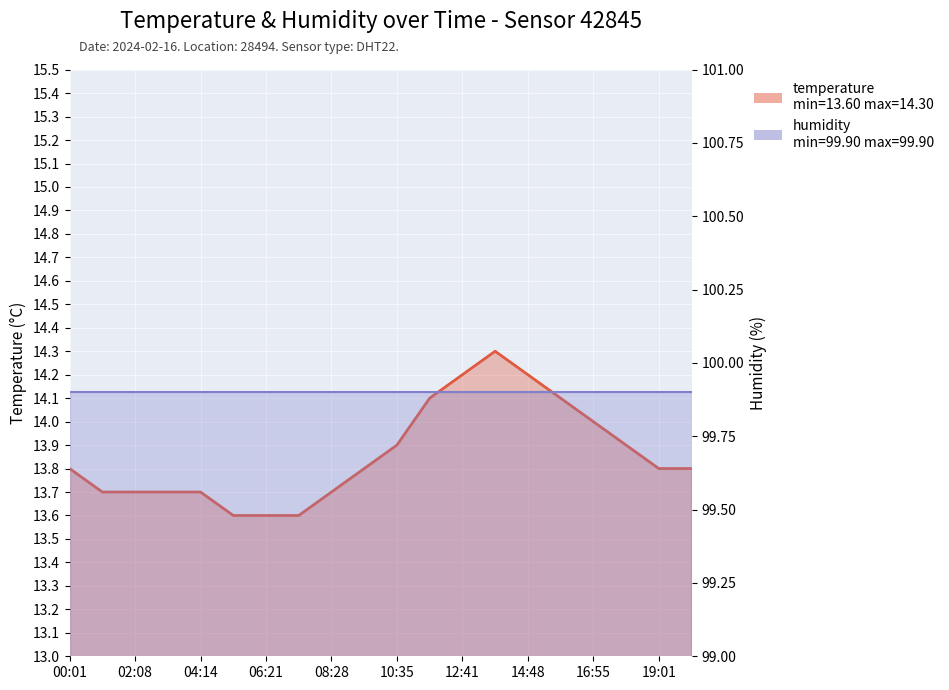

The chart shows a value of 13.7 at 02:08. True or false?

True